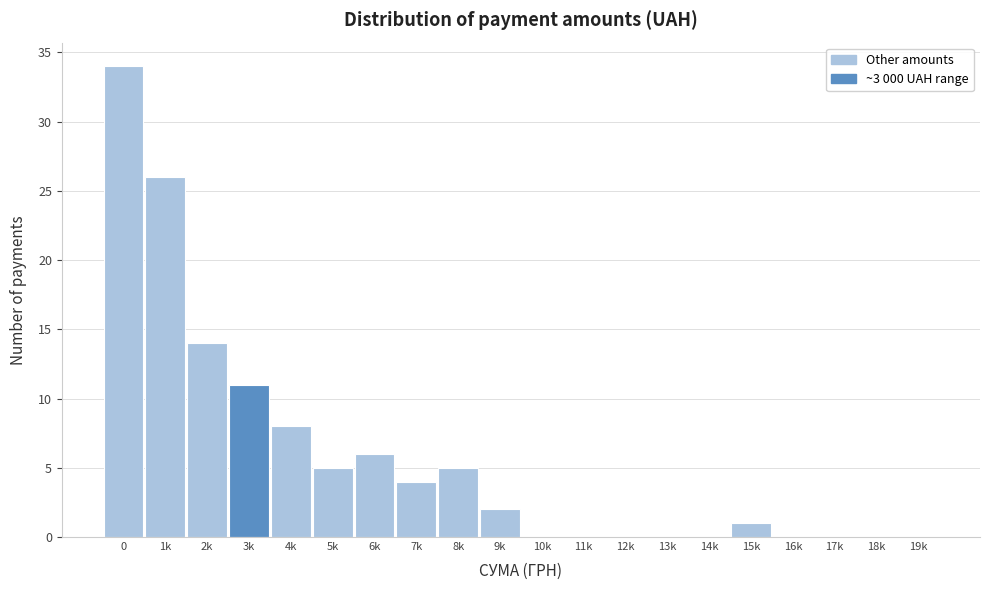

Reading left to right, list all the values displayed in this chart.

0=34	1k=26	2k=14	3k=11	4k=8	5k=5	6k=6	7k=4	8k=5	9k=2	10k=0	11k=0	12k=0	13k=0	14k=0	15k=1	16k=0	17k=0	18k=0	19k=0